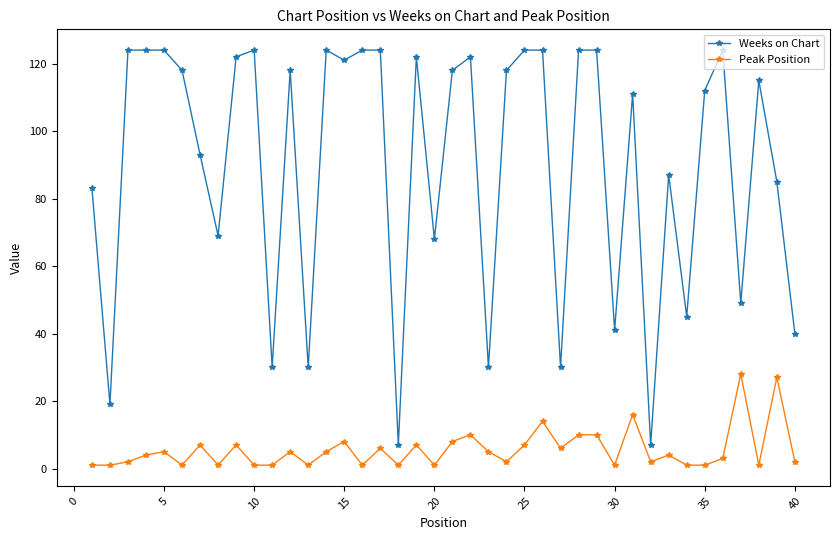

What is the difference between the second highest and minimum values in the Weeks on Chart series?

117